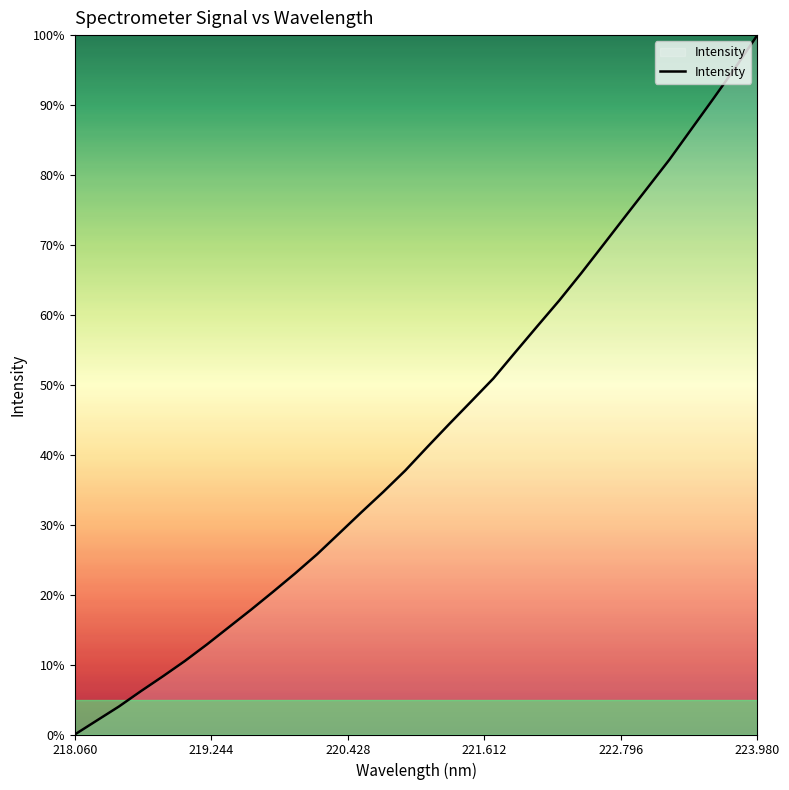

Does the chart display data point markers on the line(s)?

No